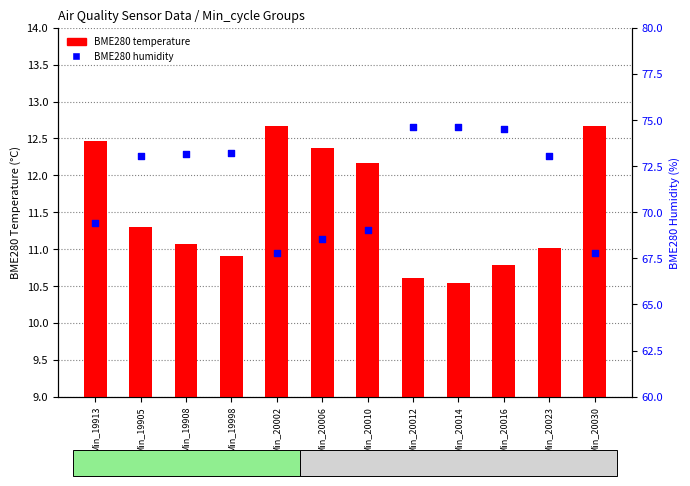

Is the value of BME280 temperature at Min_20010 greater than the value of BME280 humidity at Min_20016?

No